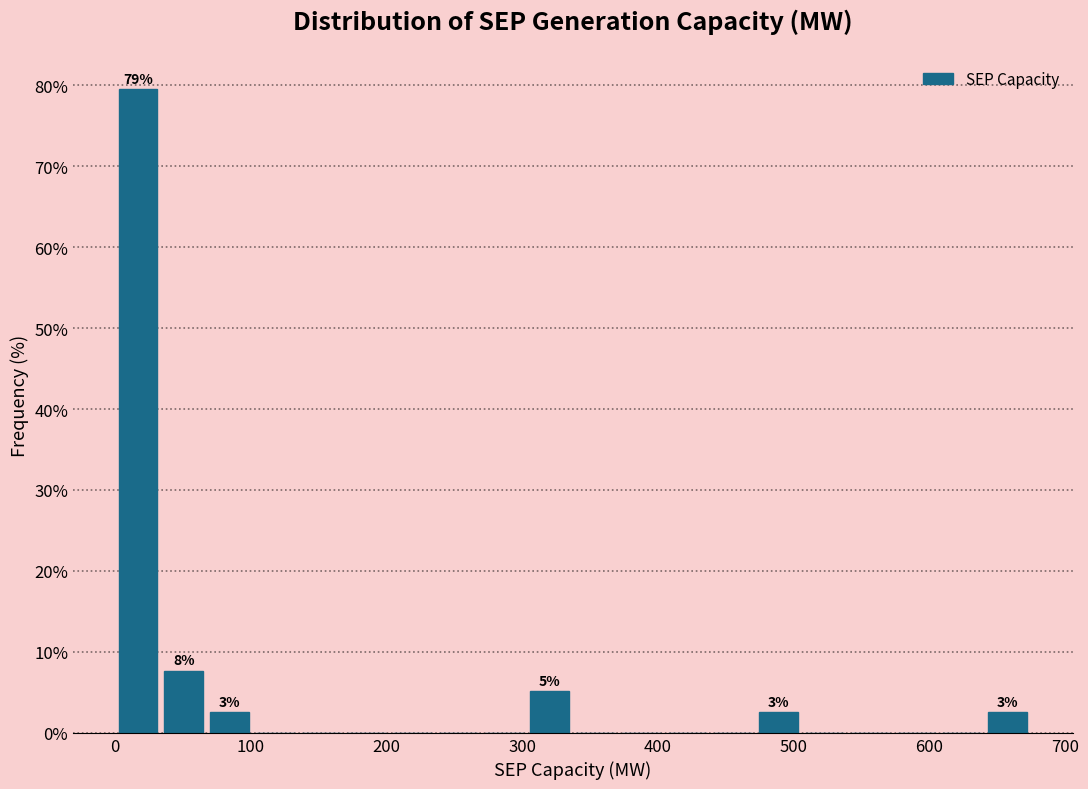

Around what value on the x-axis is the tallest bar? Give the approximate position of its centre, as read against the axis.

20